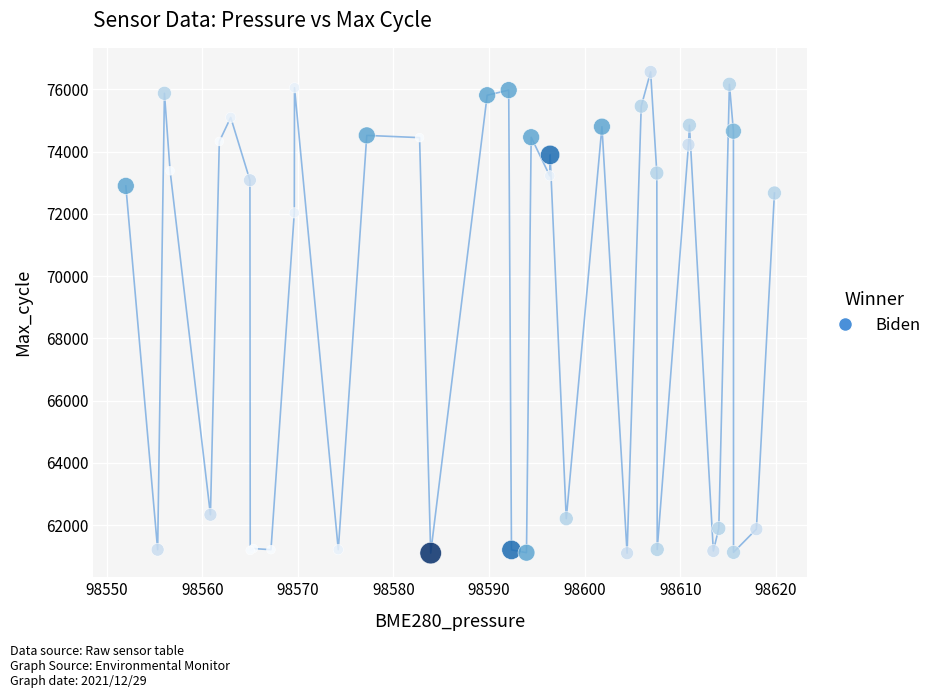

What Y value in the scatter plot is closest to 68833?

72036